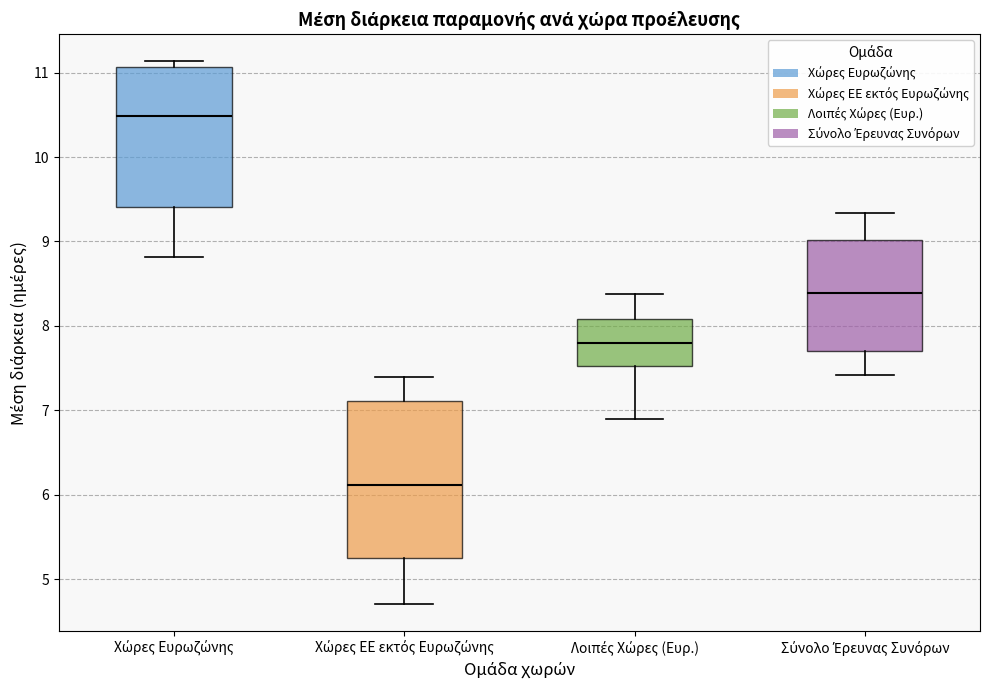

Where does the upper whisker of the box for Λοιπές Χώρες (Ευρ.) end on the y-axis? The values are not printed on the chart, so give them approximately, as read against the axis.

8.4